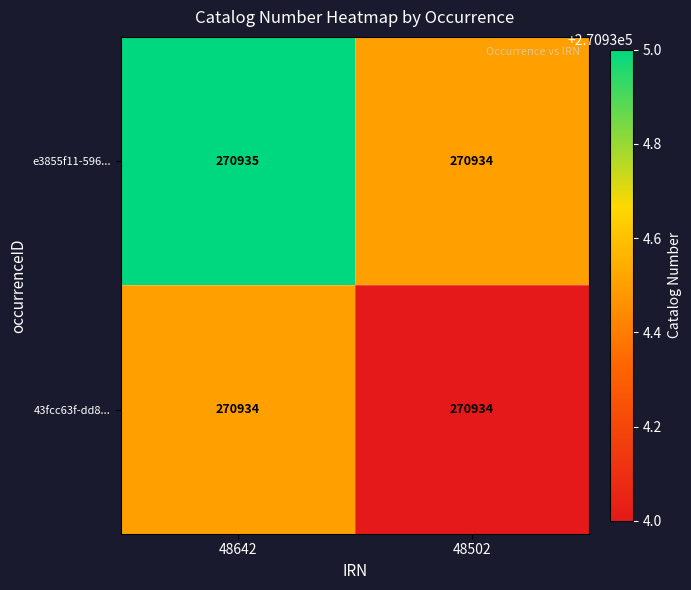

At which label is e3855f11-596... closest to 270934?

48502